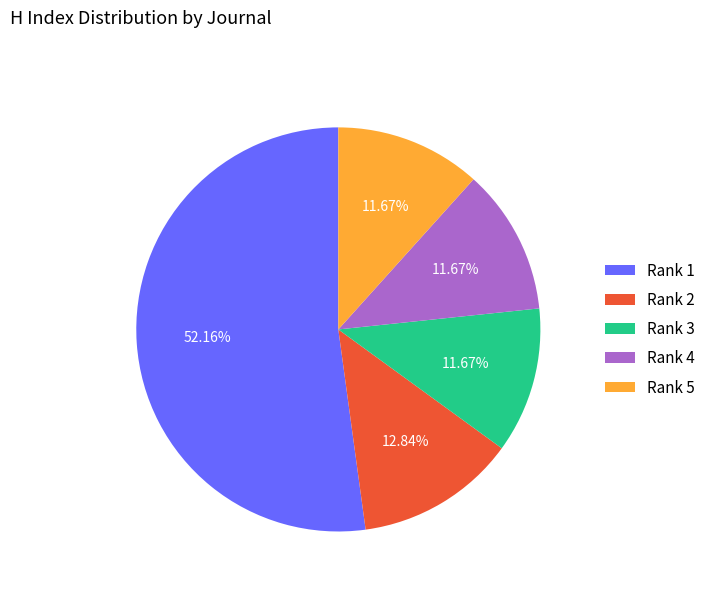

Between Rank 2 and Rank 4, which is larger?

Rank 2